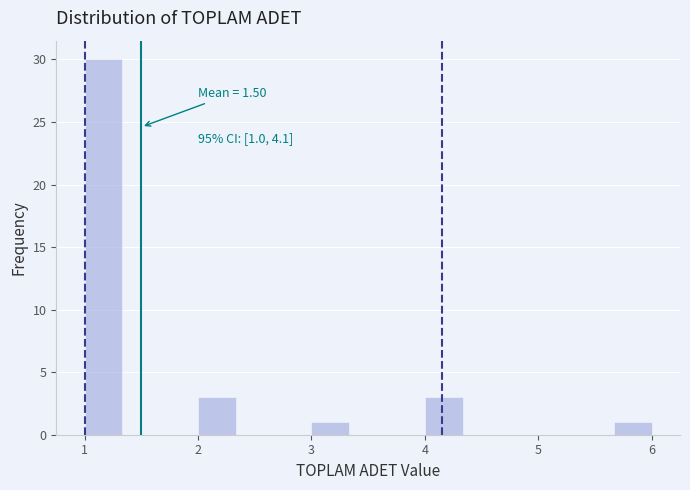

Around what value on the x-axis is the tallest bar? Give the approximate position of its centre, as read against the axis.

1.2